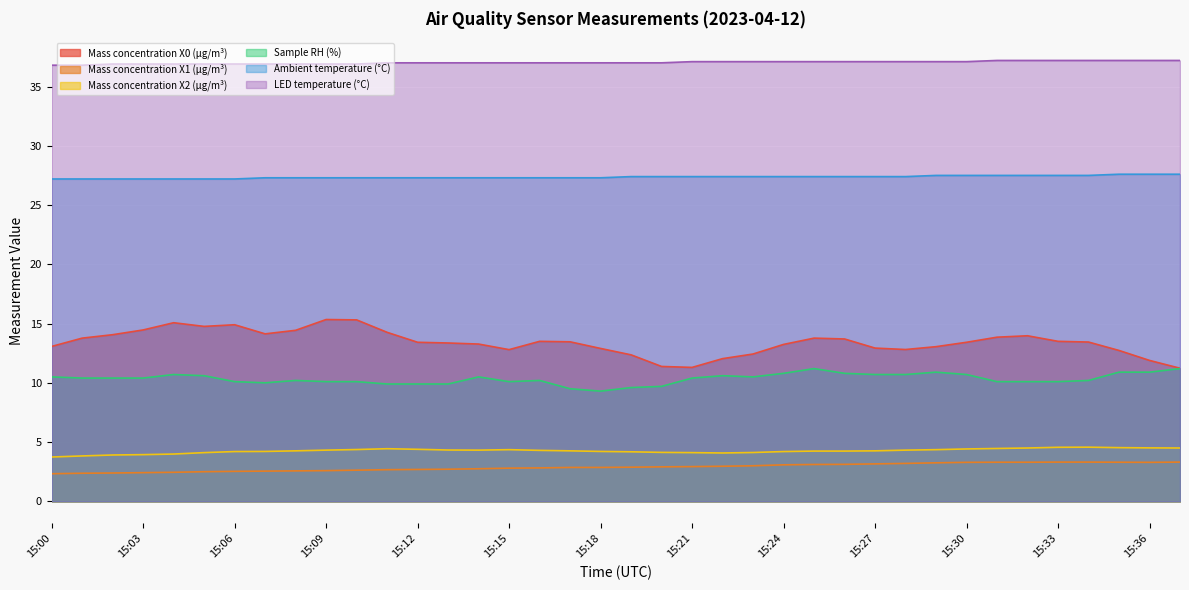

True or false: Ambient temperature (°C) has more than 1 points higher than both neighbors.

False